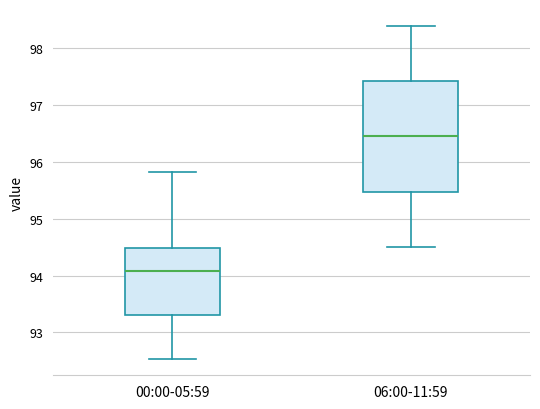

Reading left to right, read every box against the y-axis: the position of its median line, the range the box covers, and the ends of its whiskers. The values are not printed on the chart, so give them approximately, as read against the axis.

00:00-05:59: median 94.1, box 93.3 to 94.5, whiskers 92.5 to 95.8
06:00-11:59: median 96.5, box 95.5 to 97.4, whiskers 94.5 to 98.4